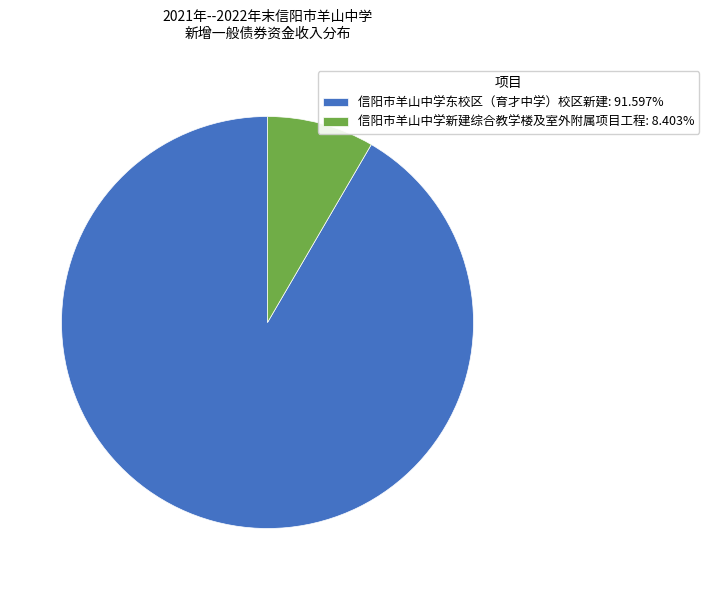

Is there a majority slice in this chart?

Yes